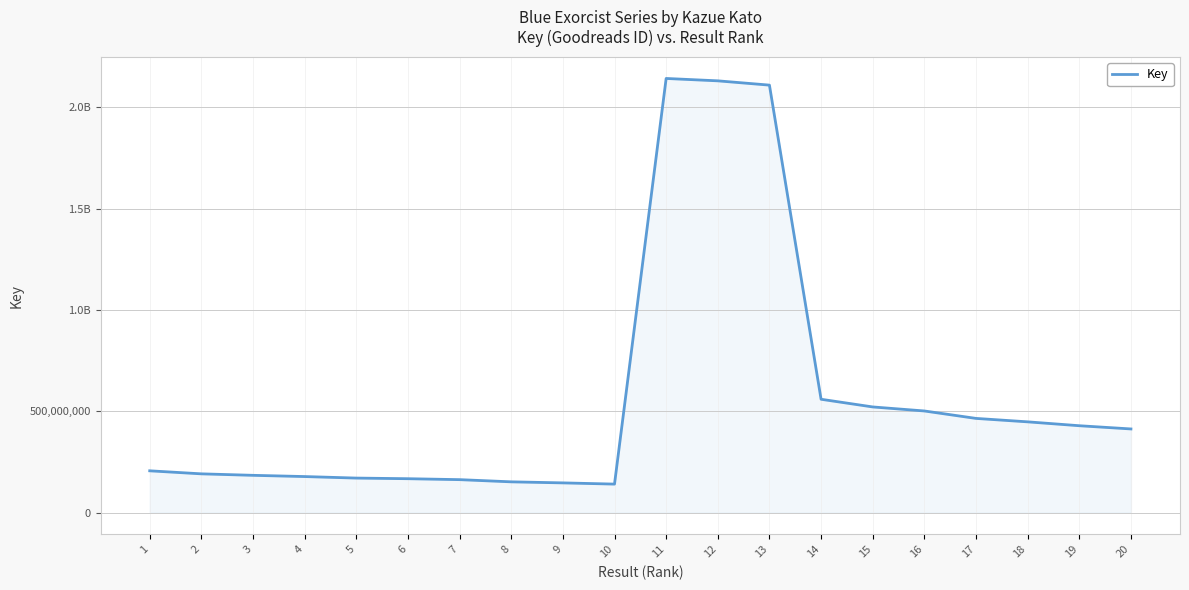

Between 1 and 11, which is larger?

11